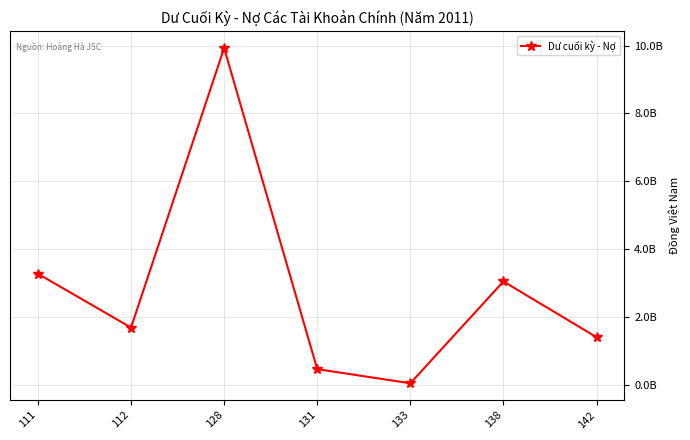

What is the change in value from 112 to 128?

+8236457841